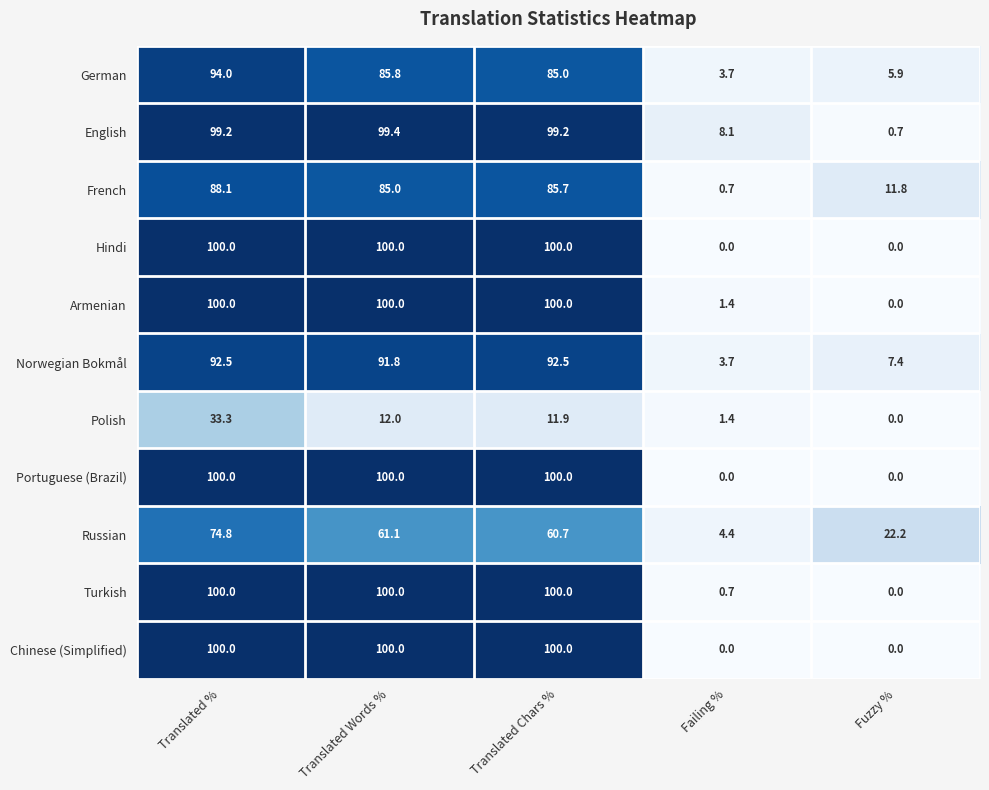

List the labels in order of Russian value, largest first.

Translated %, Translated Words %, Translated Chars %, Fuzzy %, Failing %